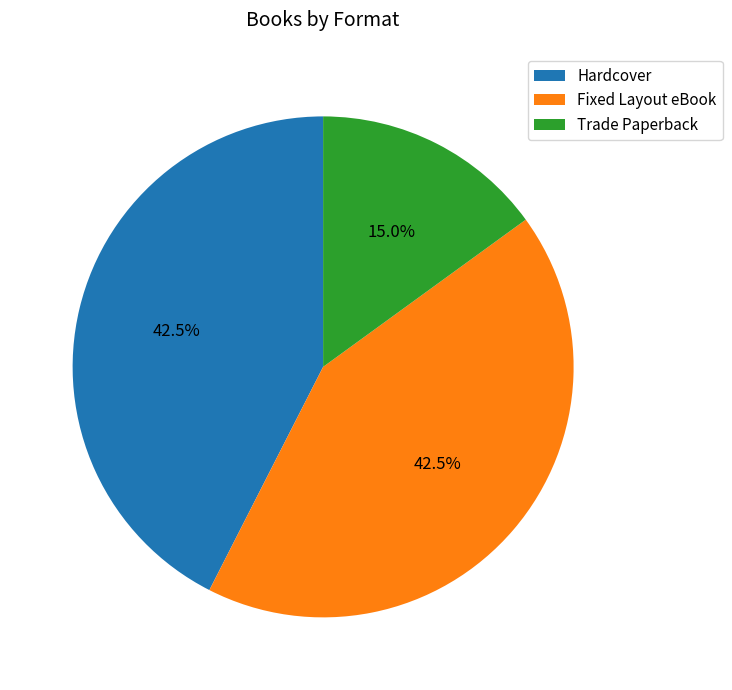

Does Hardcover account for over 50% of the chart?

No